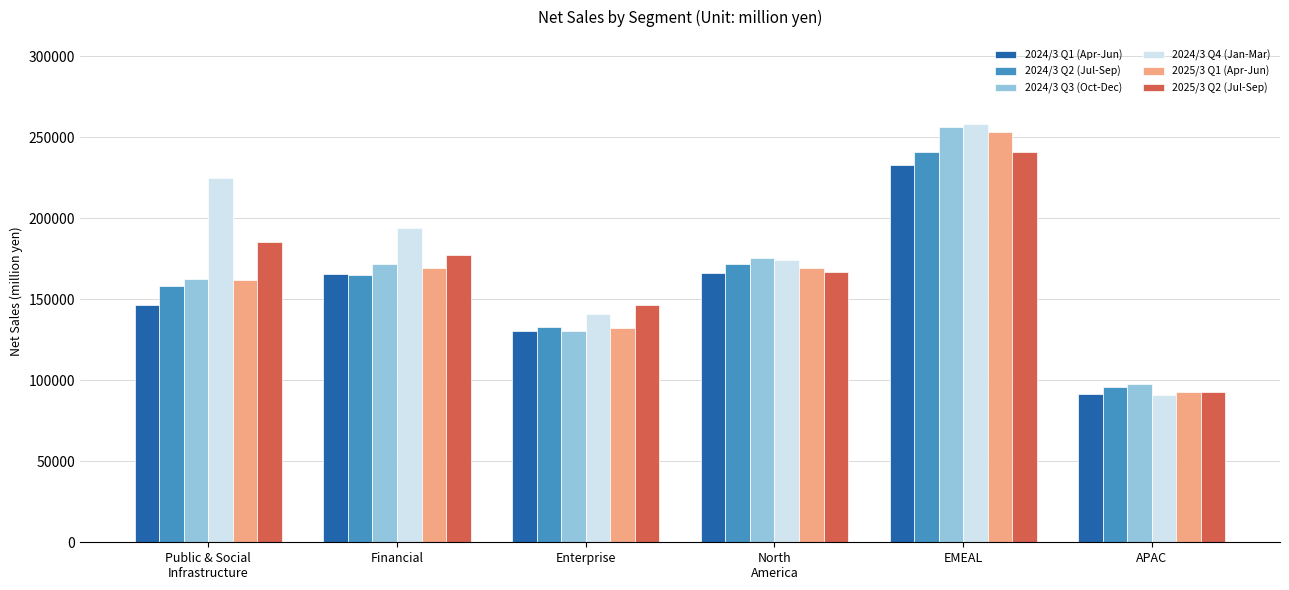

What is the label of the 5th bar from the right?

Financial